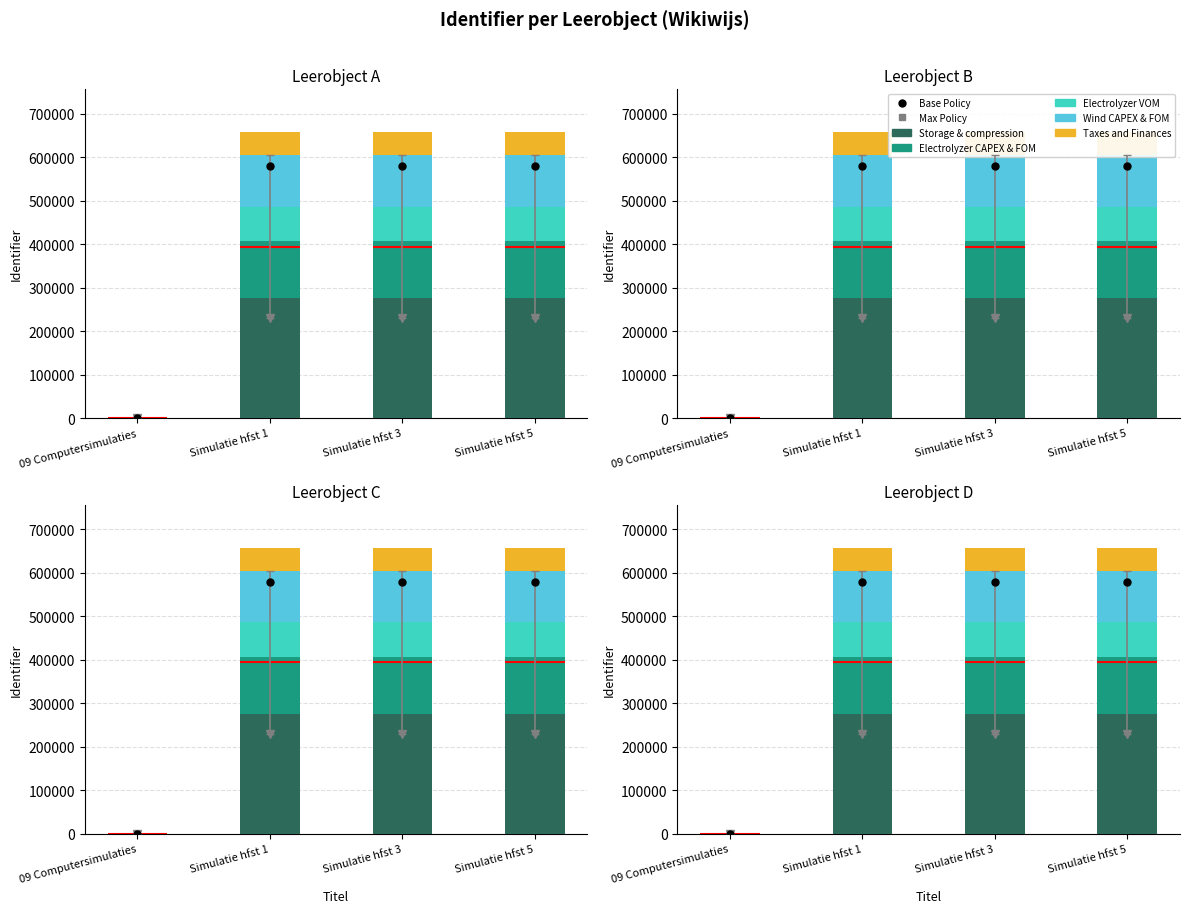

At which label is Electrolyzer VOM closest to 39448?

Simulatie hfst 1